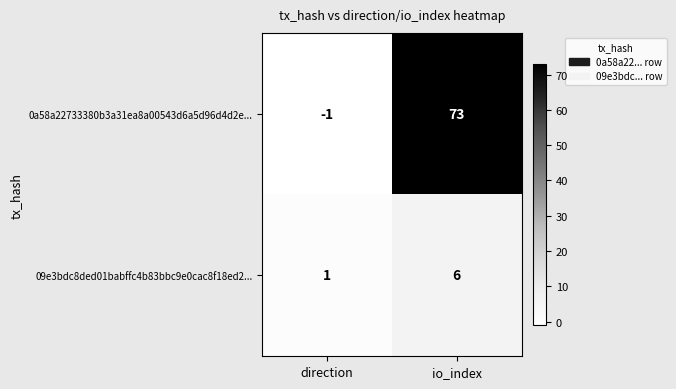

What is the maximum value shown in the chart?

73